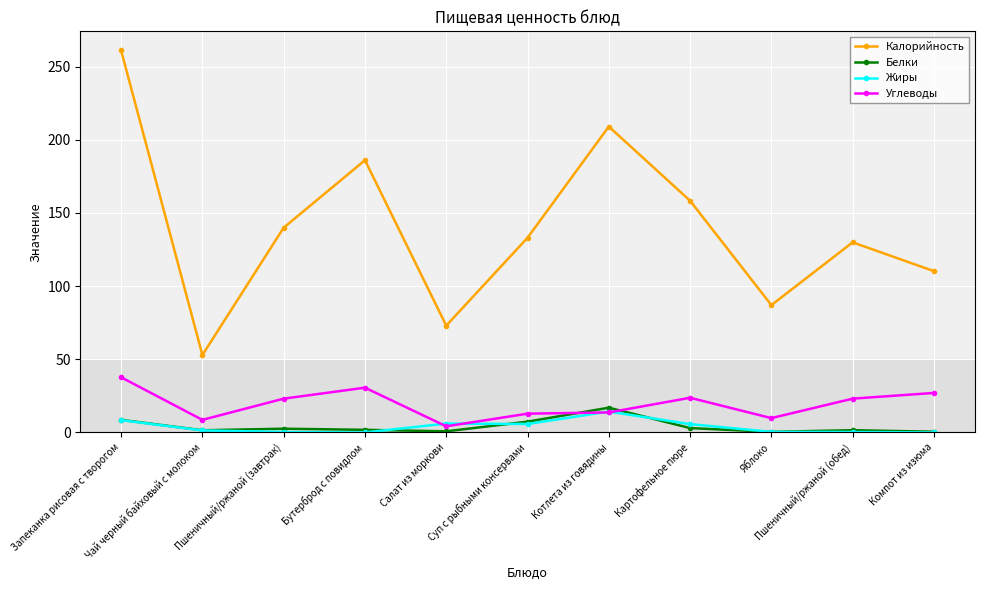

In Белки, how many points are lower than both neighbors (excluding endpoints)?

3